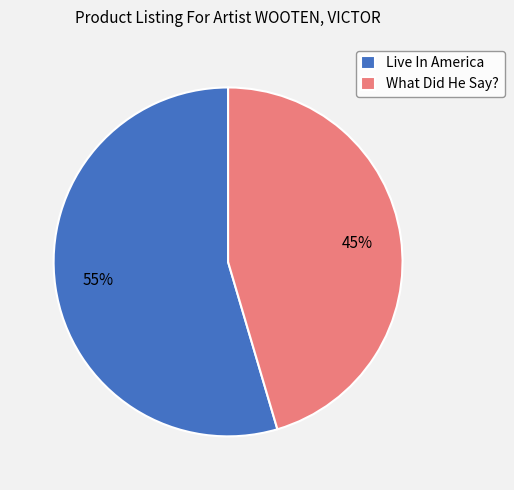

Approximately how many times larger is the value at Live In America compared to What Did He Say??

1.2